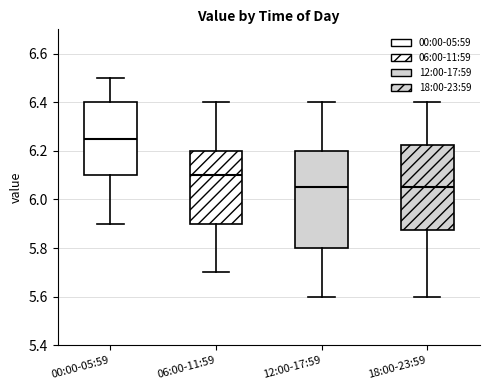

Reading left to right, transcribe this box plot: for each box, give where its median line is, the range the box spans, and where its two whiskers end, as read against the y-axis. The values are not printed on the chart, so give them approximately, as read against the axis.

00:00-05:59: median 6.26, box 6.10 to 6.40, whiskers 5.90 to 6.50
06:00-11:59: median 6.10, box 5.90 to 6.20, whiskers 5.70 to 6.40
12:00-17:59: median 6.06, box 5.80 to 6.20, whiskers 5.60 to 6.40
18:00-23:59: median 6.06, box 5.88 to 6.22, whiskers 5.60 to 6.40